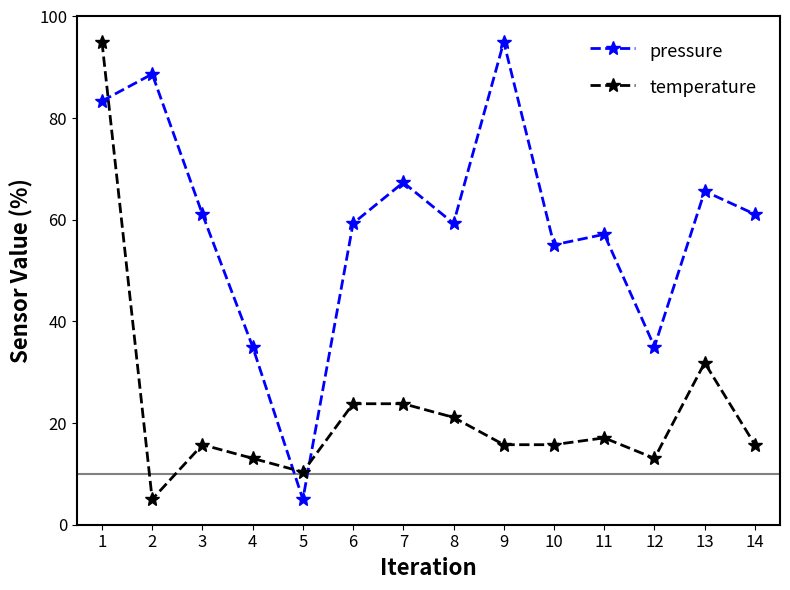

What is the value of the pressure point at the 10th from the left?

55.1